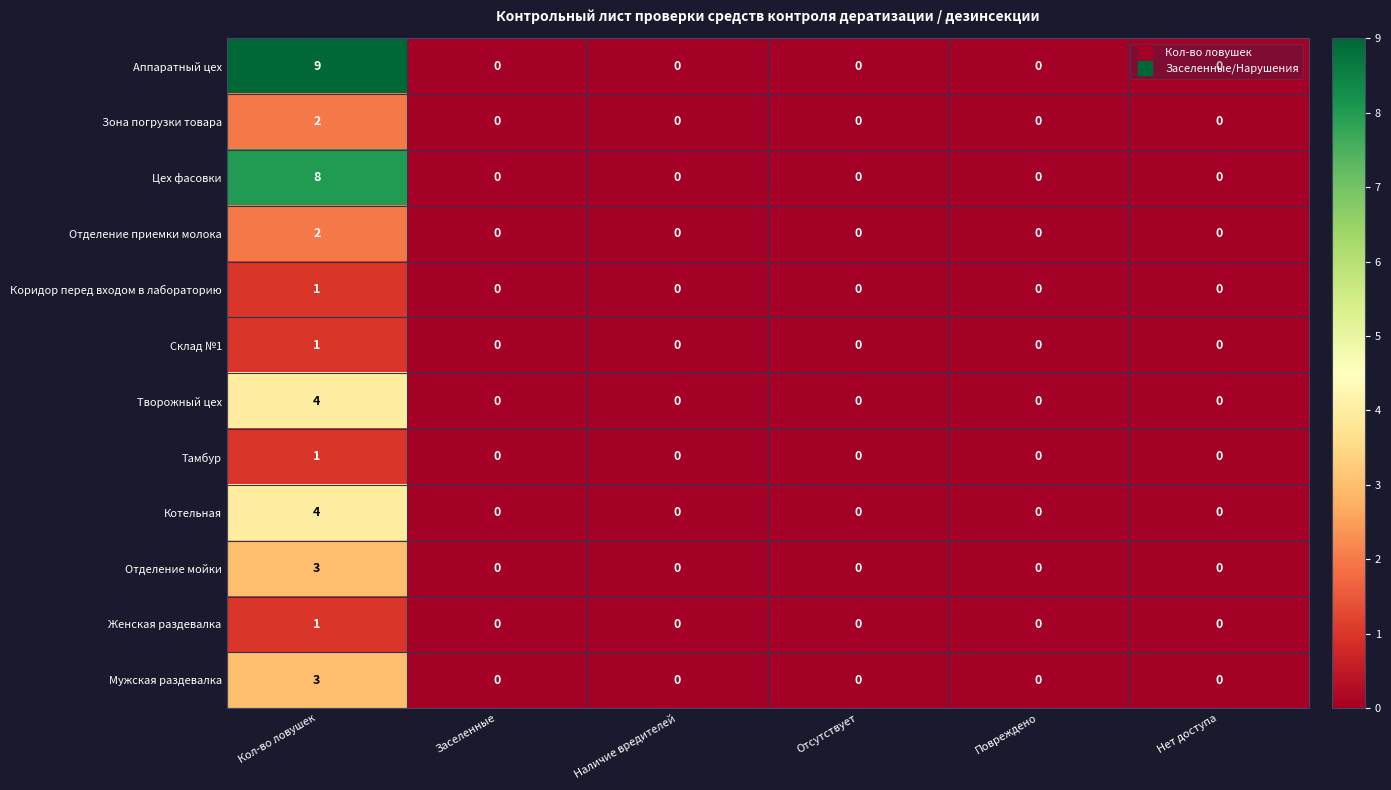

Is it true that Цех фасовки equals 2 at Кол-во ловушек?

False